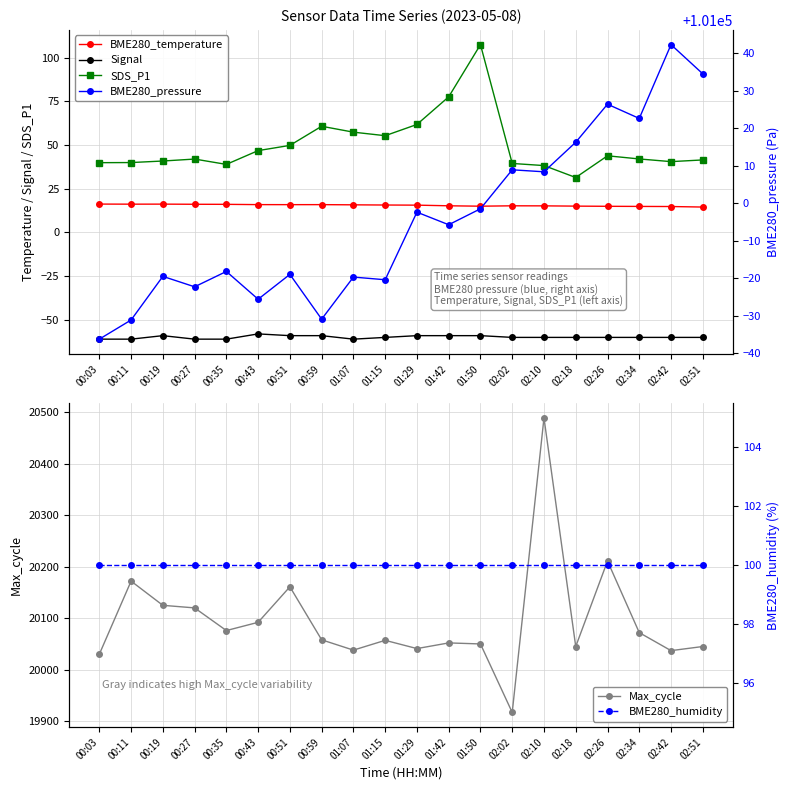

What is the label of the 3rd point from the left?

00:19